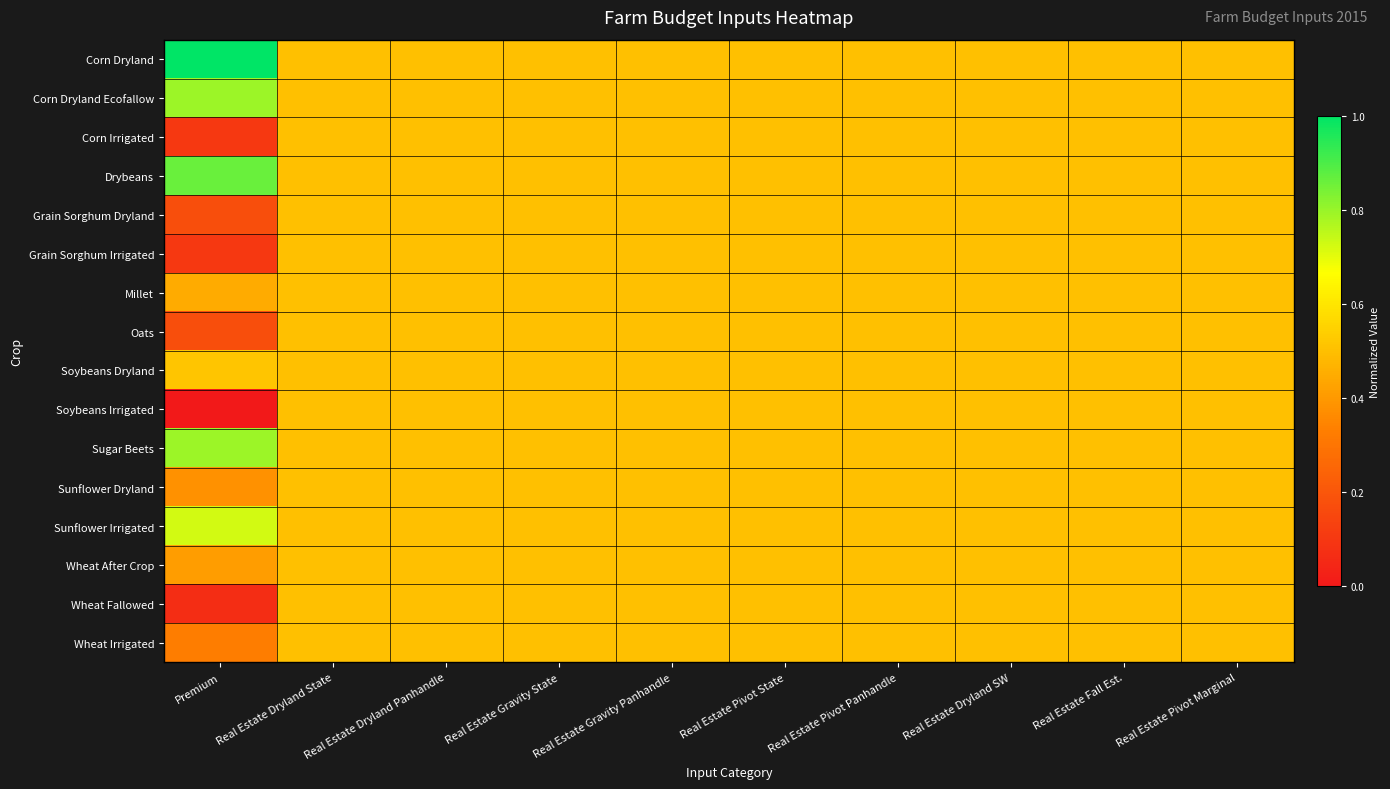

At which category is the sum across all series the highest?

Real Estate Dryland State